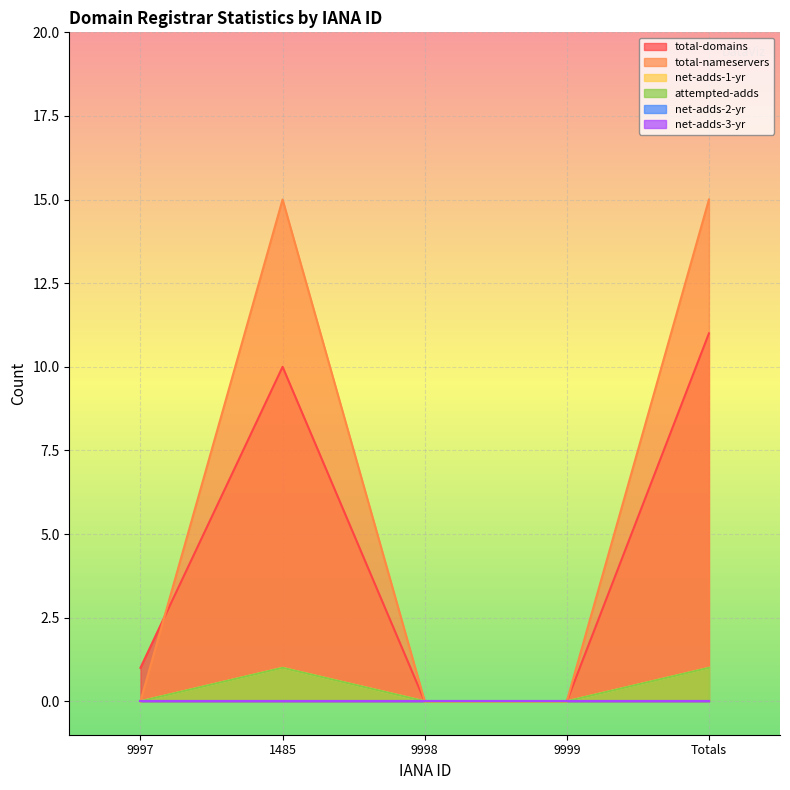

True or false: net-adds-1-yr and total-domains cross at least once.

False